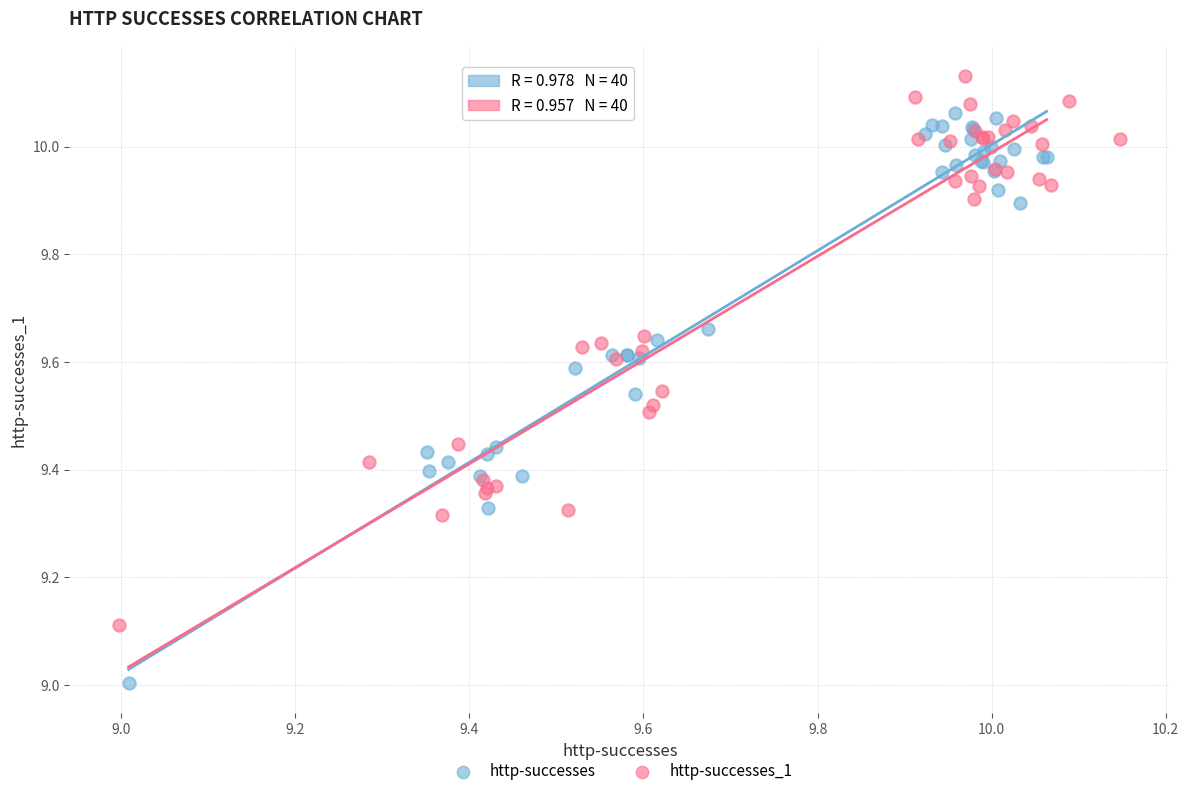

Which series contains the highest Y value?

http-successes_1